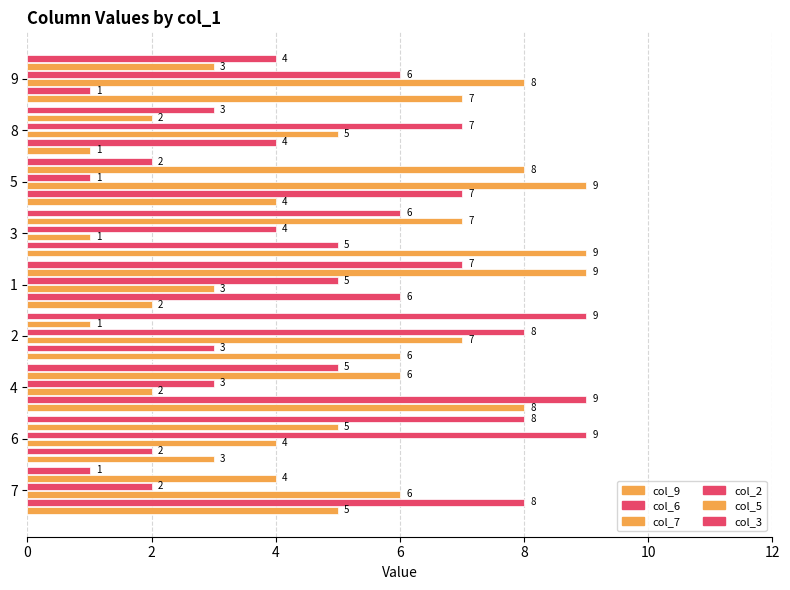

How many distinct data groups are displayed?

6